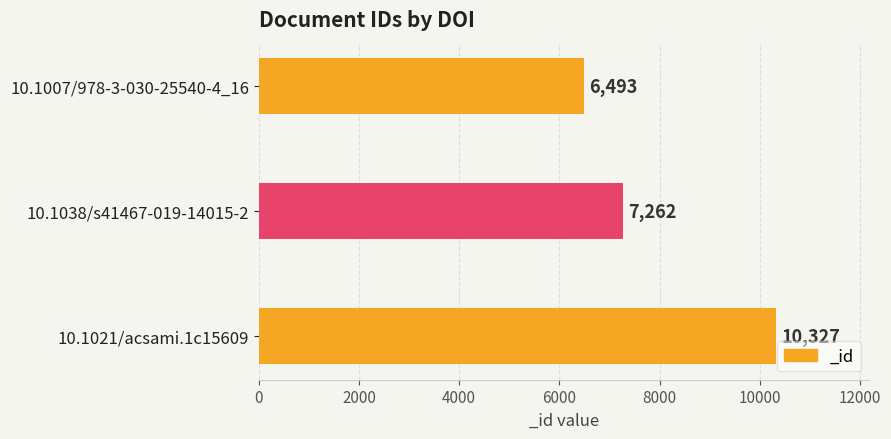

Count the values in the range 6493 to 10327.

3